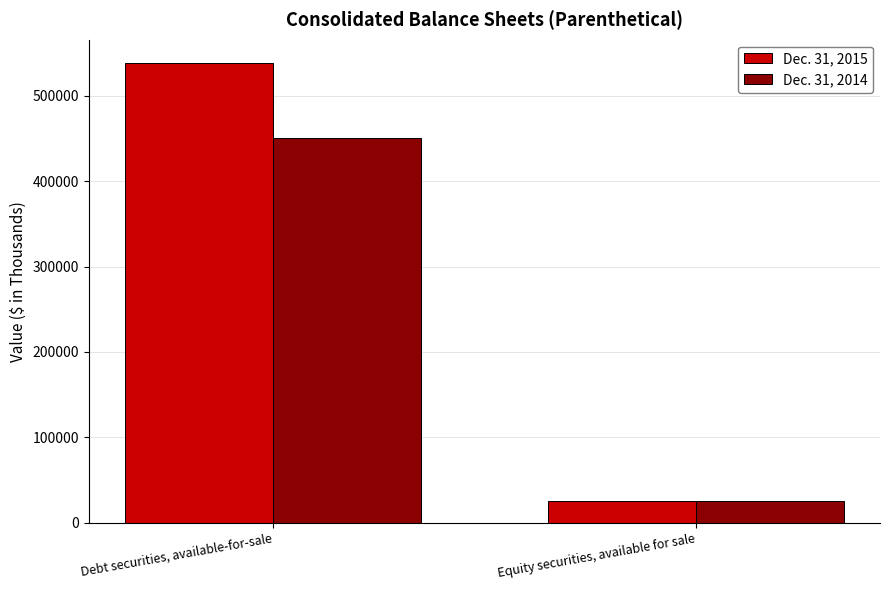

What is the greatest value displayed?

538629